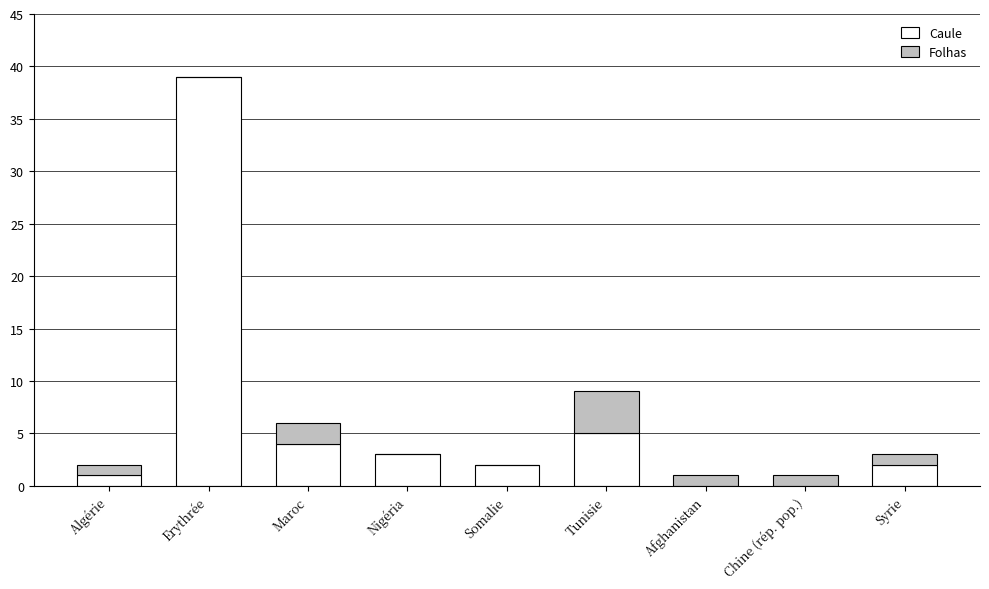

Where is Caule nearest to the value 19?

Tunisie